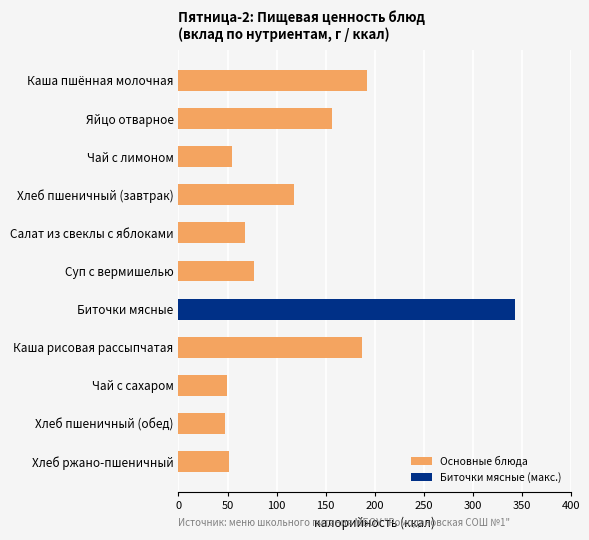

How many bars are there in total?

11